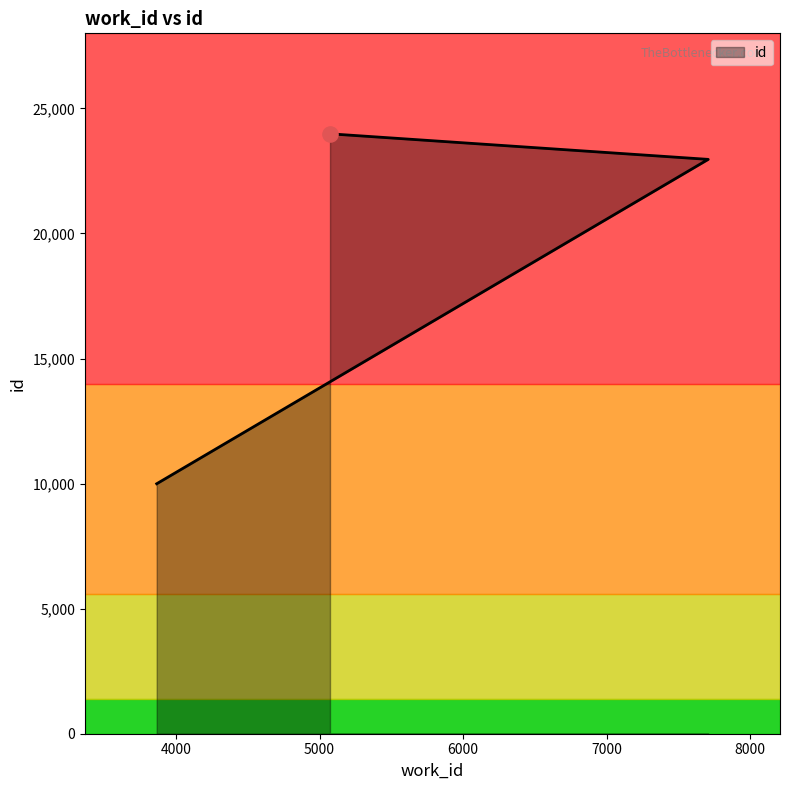

Between 3866 and 7707, which is larger?

7707